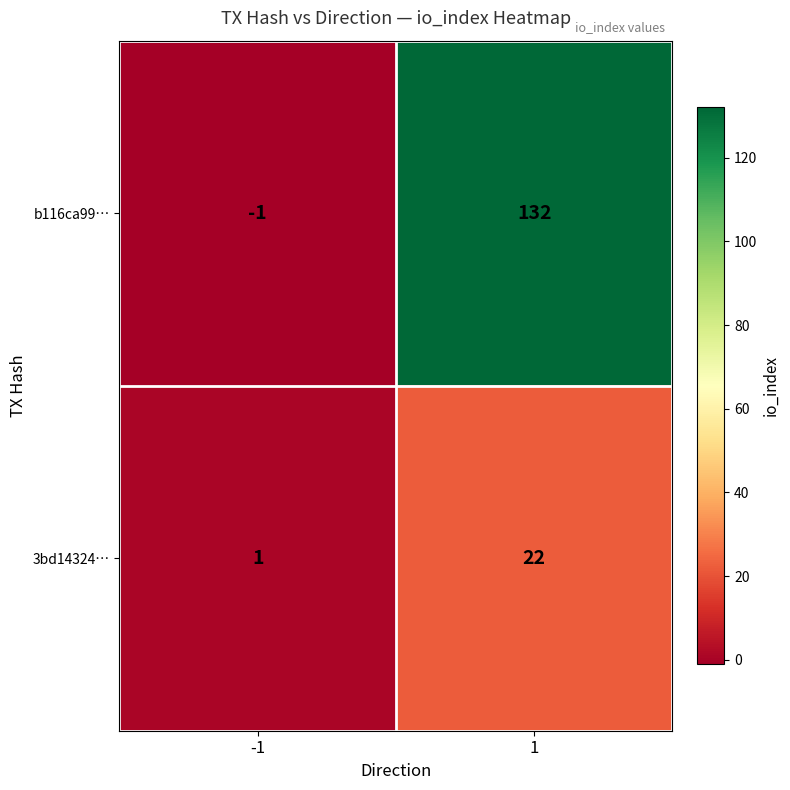

The 3bd14324… series shows 1 at -1. True or false?

True